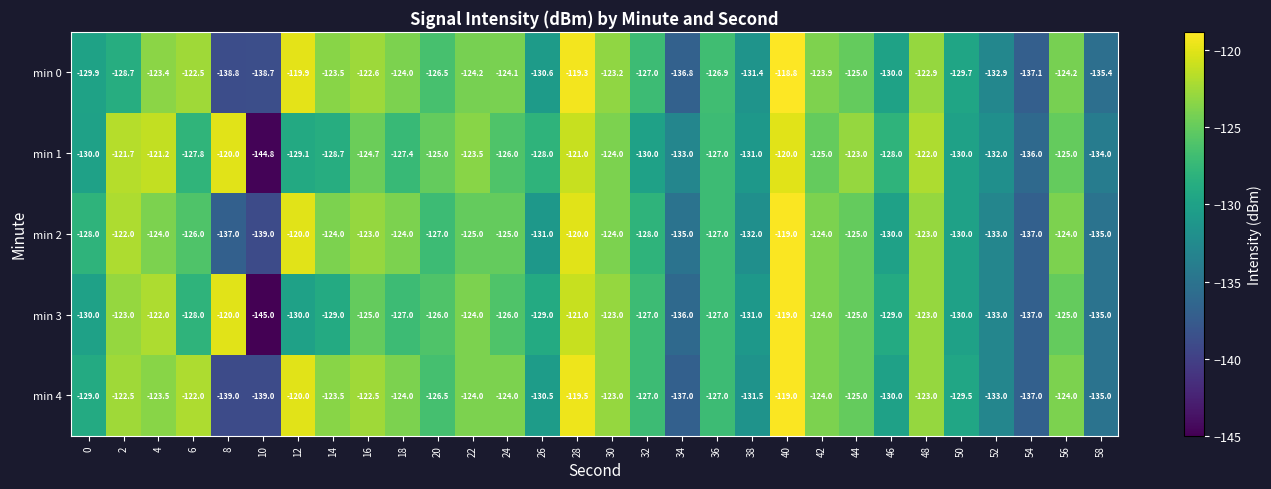

What is the difference between the maximum and minimum values in the min 3 series?

26.0